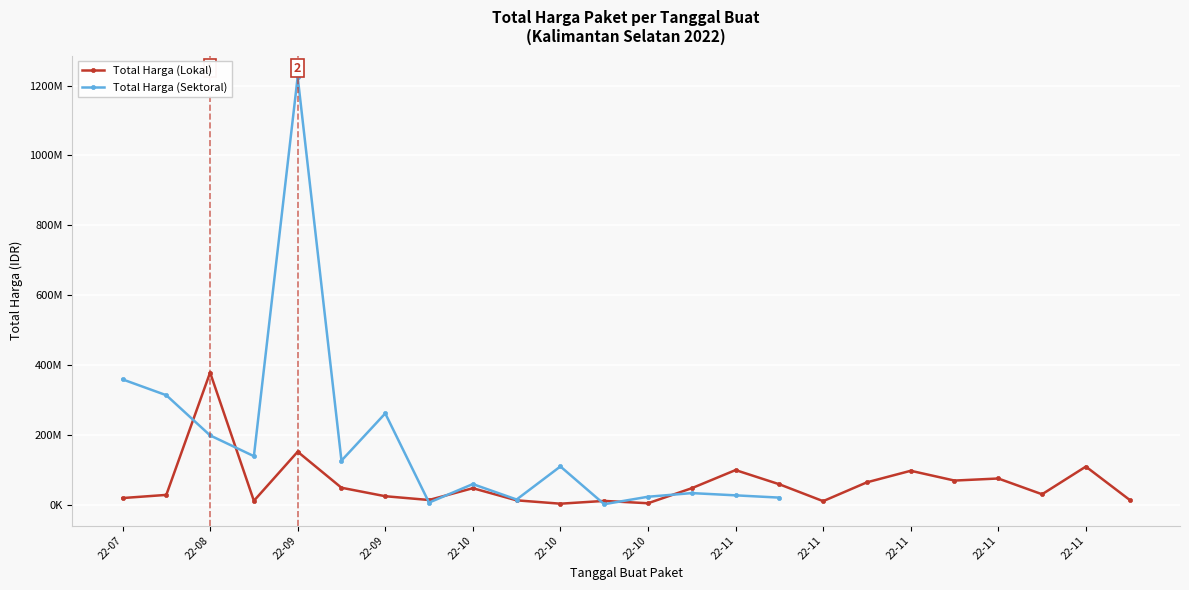

What is the total value across all series at 22-07?

379450000.0